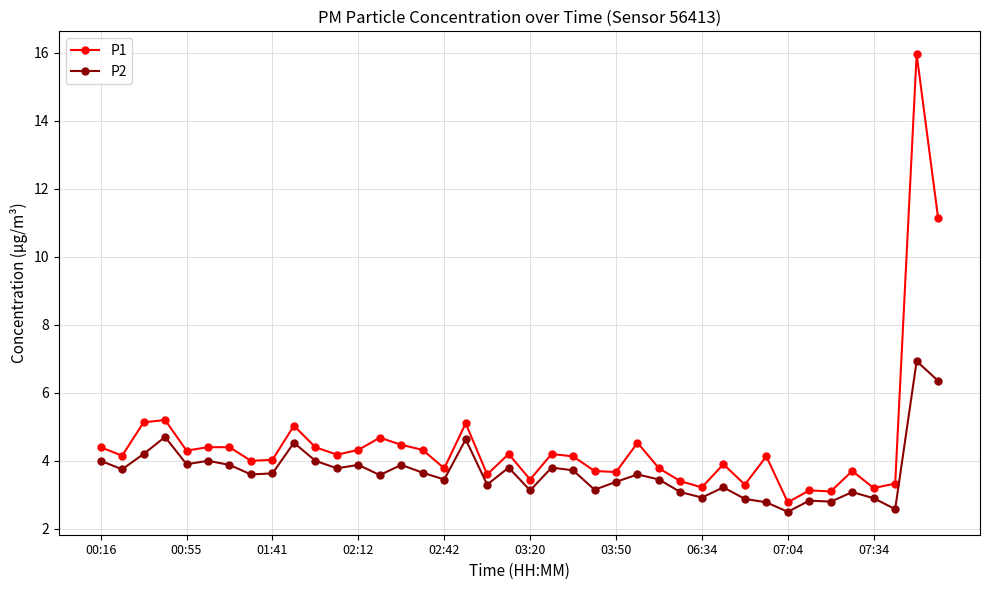

List the series in order of their peak value, lowest first.

P2, P1